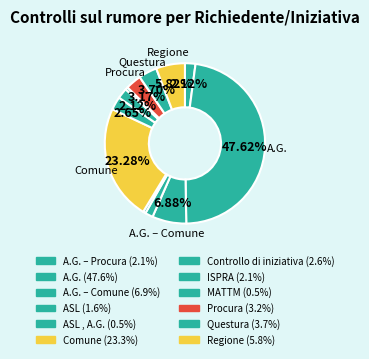

What is the largest slice in the pie chart?

A.G.